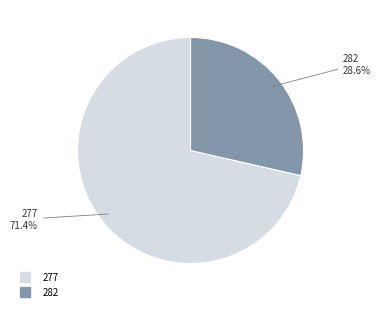

Is there any slice that represents more than half of the pie?

Yes